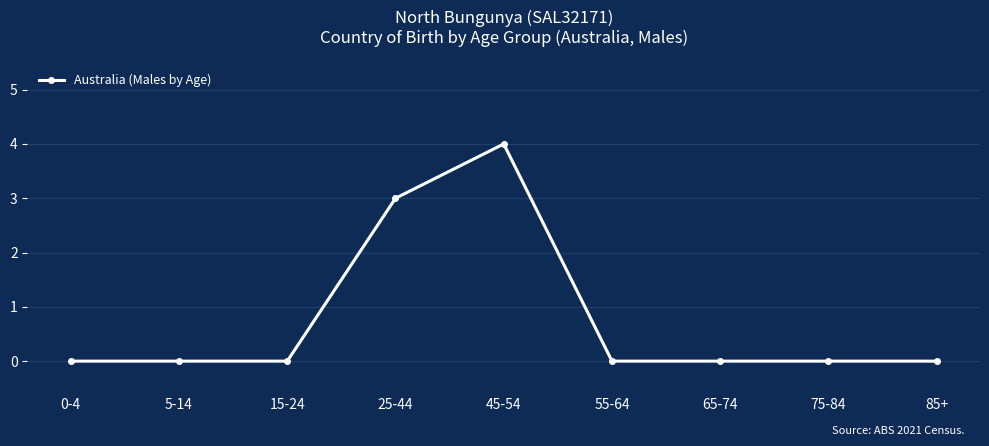

What is the change in value from 45-54 to 55-64?

-4